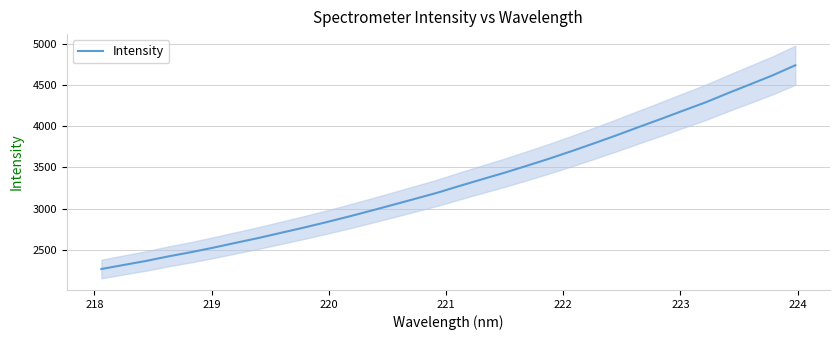

What is the value of the 6th point from the left?

2525.4